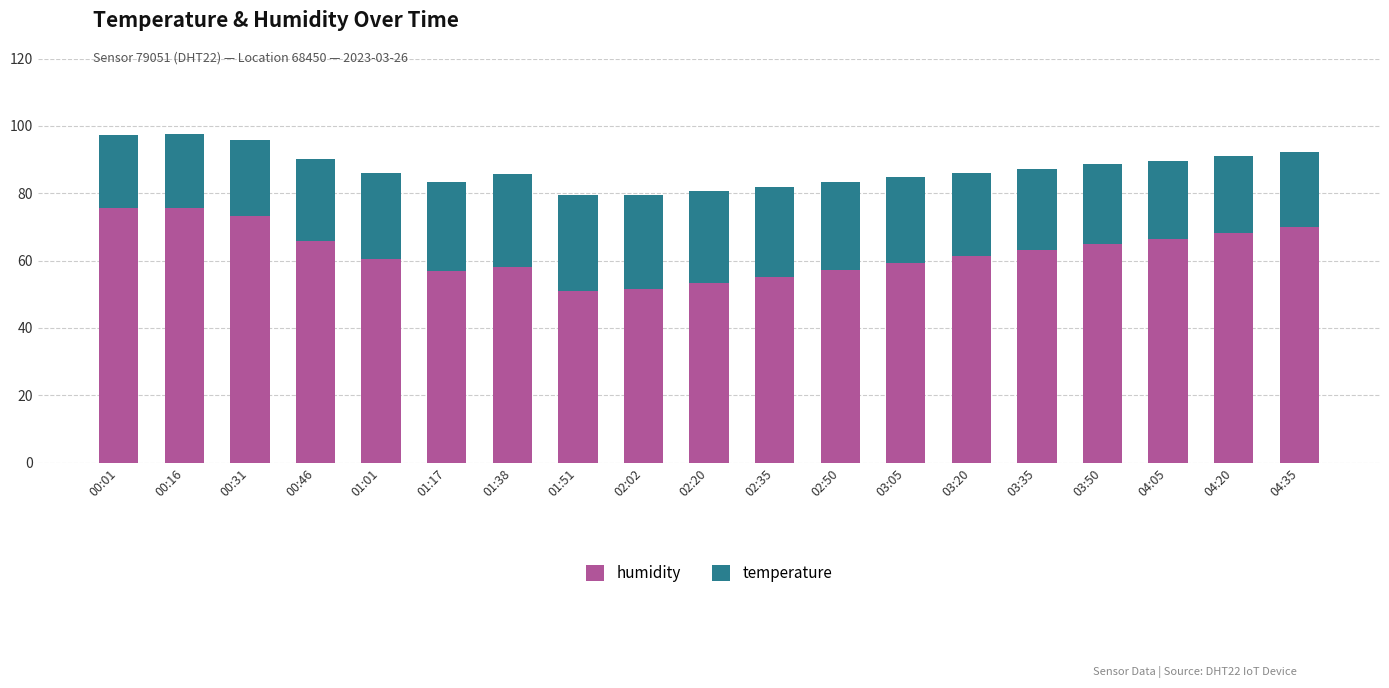

What is the maximum value for humidity?

75.7